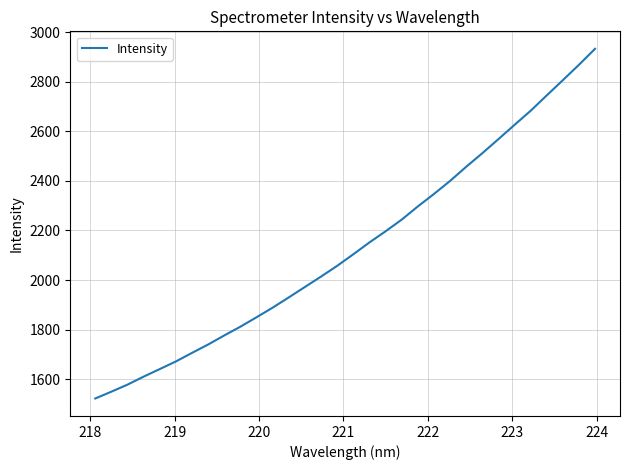

What is the smallest value displayed?

1522.9